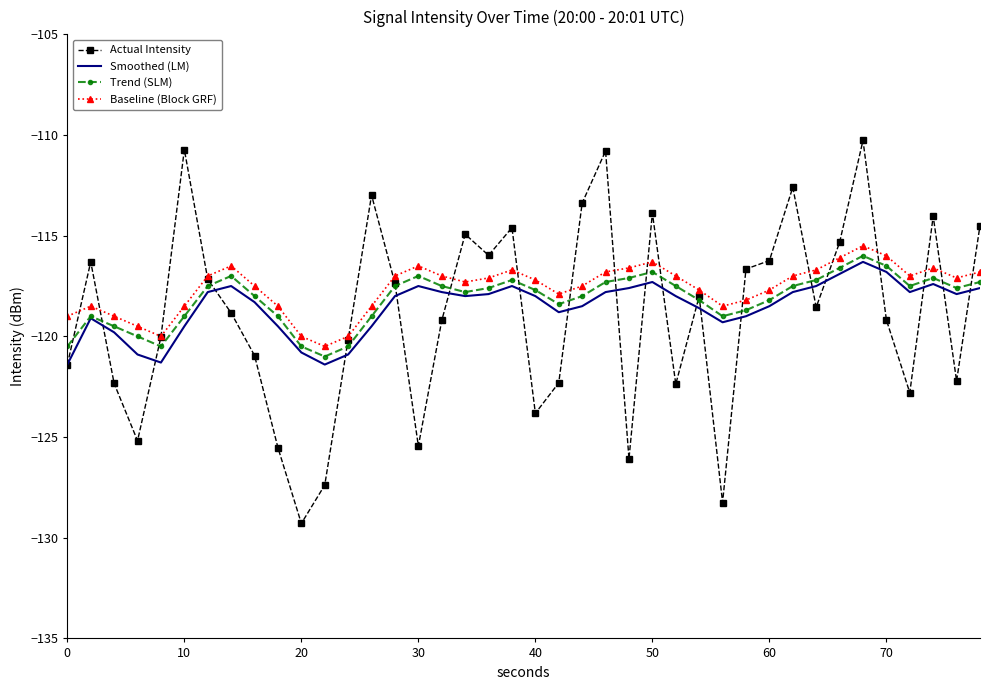

At how many categories does at least one series exceed -122?

40